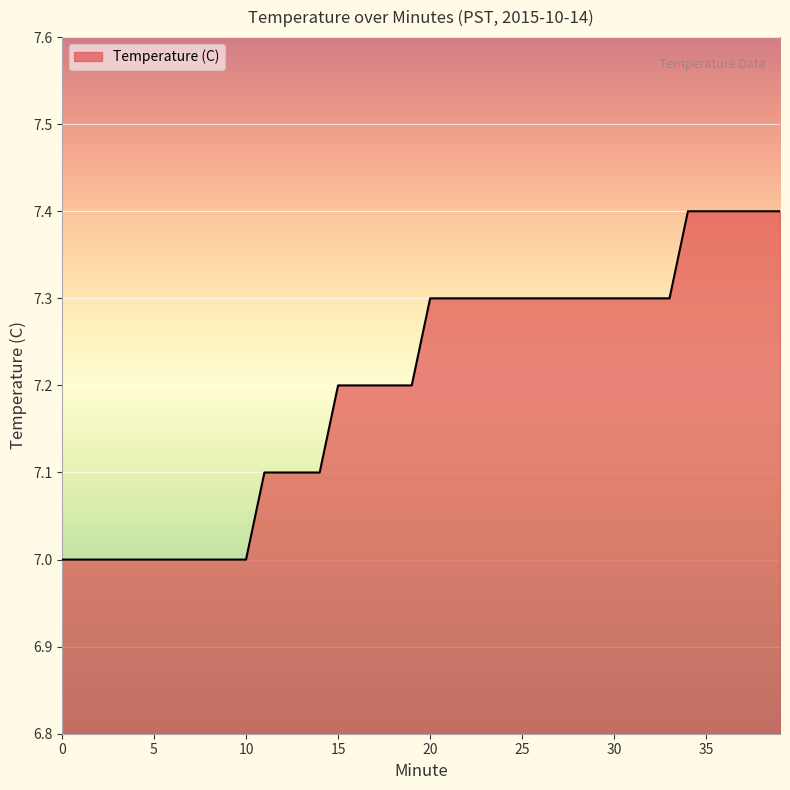

What is the smallest value displayed?

7.0